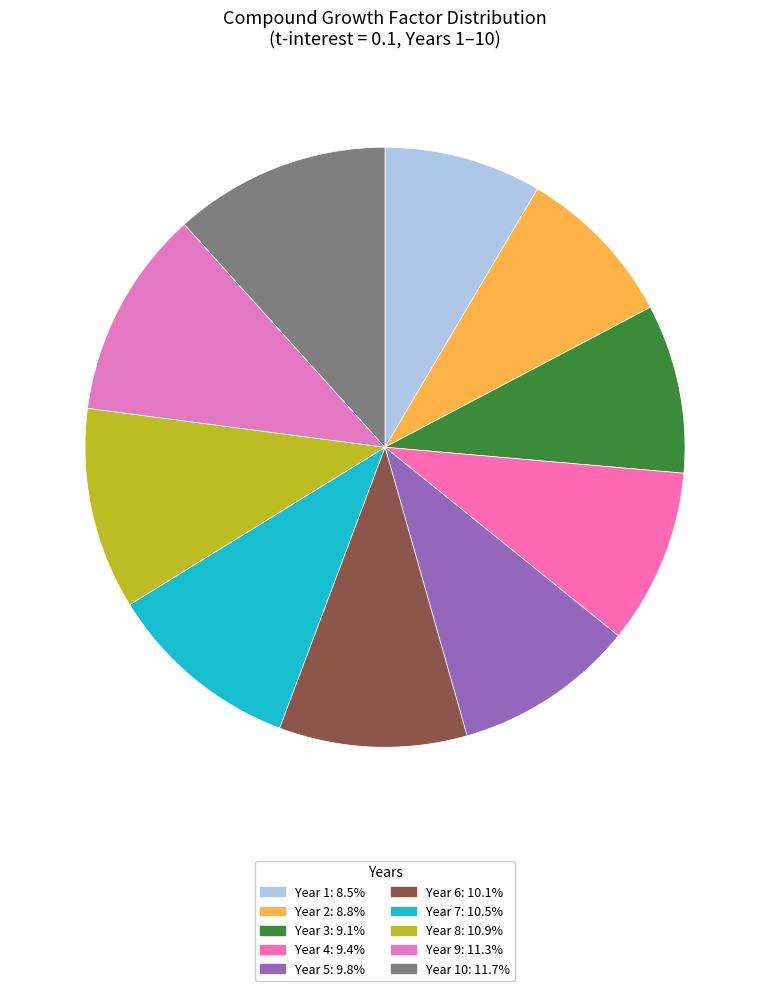

Rank the categories by value from lowest to highest.

1, 2, 3, 4, 5, 6, 7, 8, 9, 10